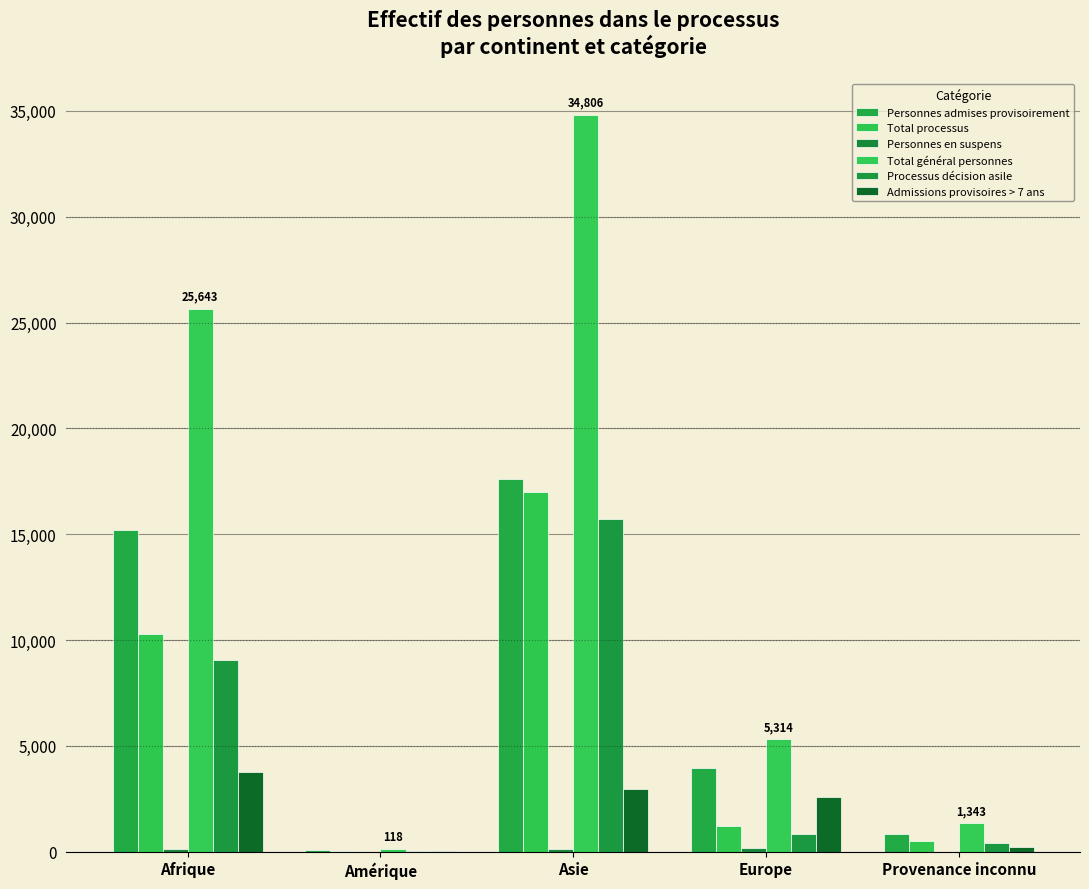

How many data points does each series have?

5